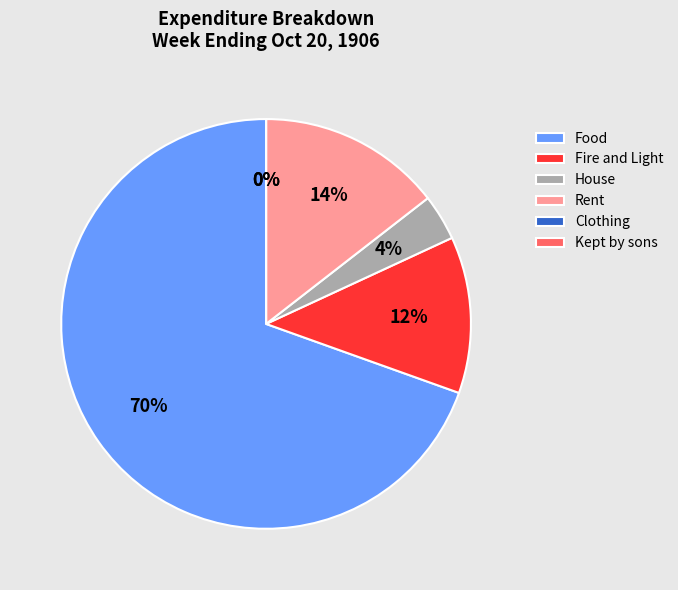

What percentage is the Food slice, to the nearest percent?

70%